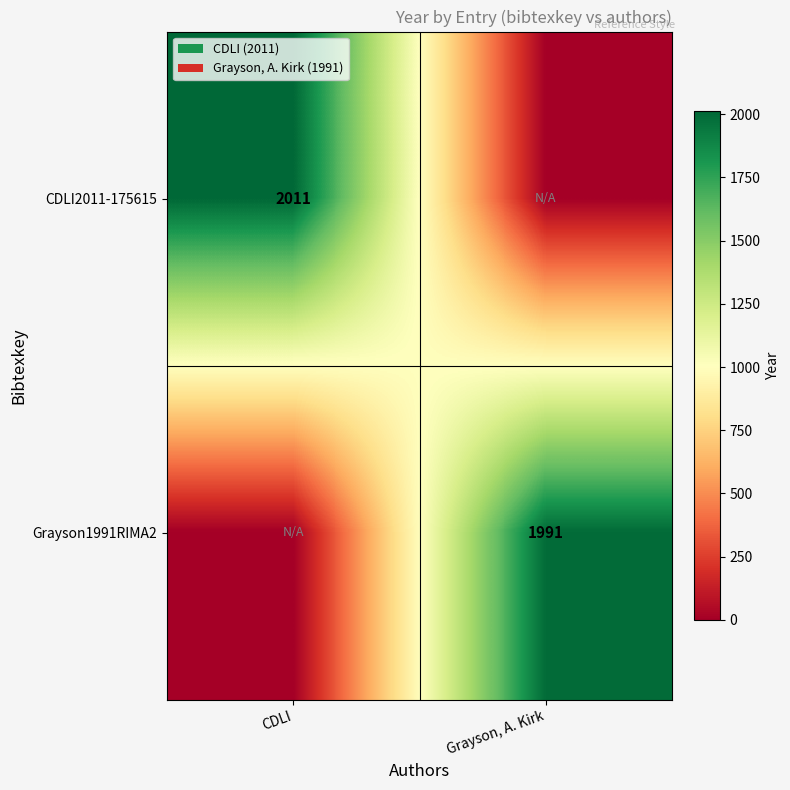

Is it true that Grayson1991RIMA2 equals 1991 at Grayson, A. Kirk?

True